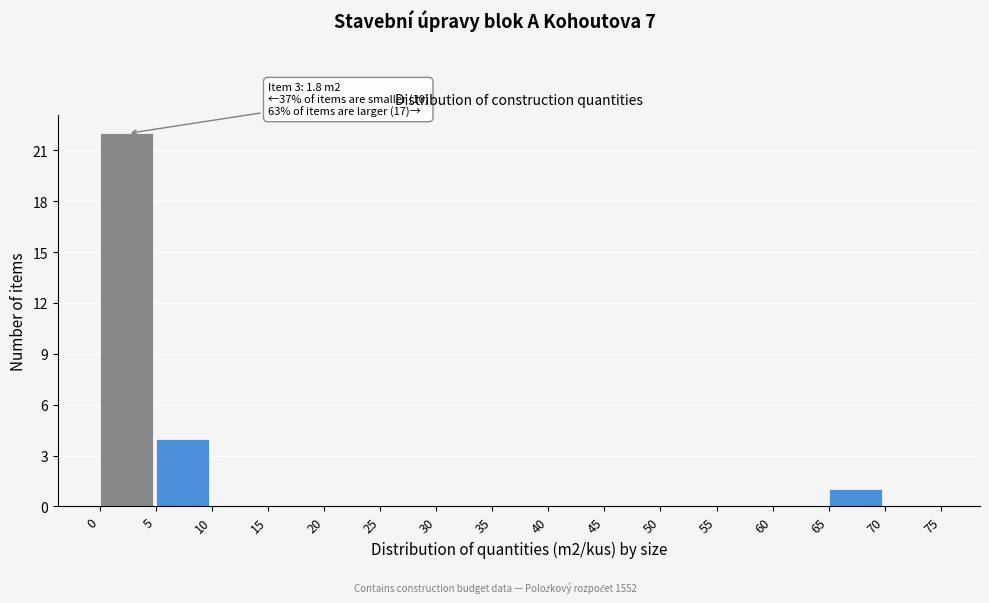

Which range on the x-axis has the tallest bar?

0 to 5